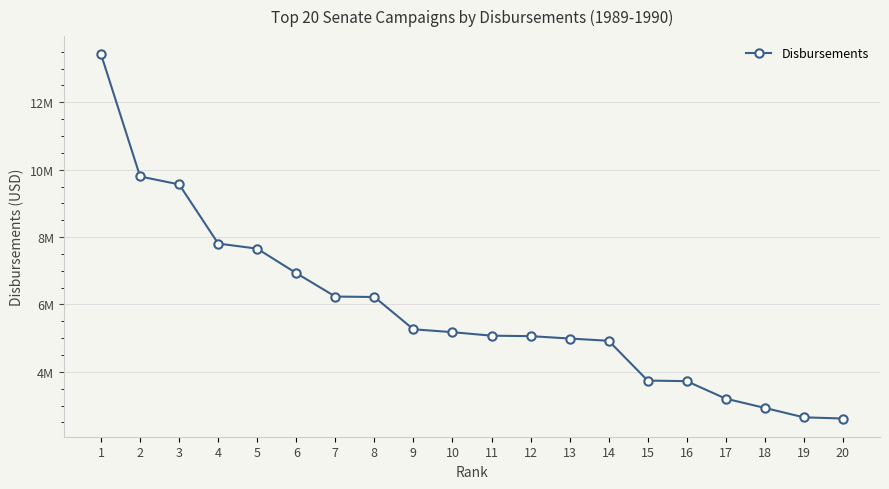

List the labels in order of value, largest first.

1, 2, 3, 4, 5, 6, 7, 8, 9, 10, 11, 12, 13, 14, 15, 16, 17, 18, 19, 20